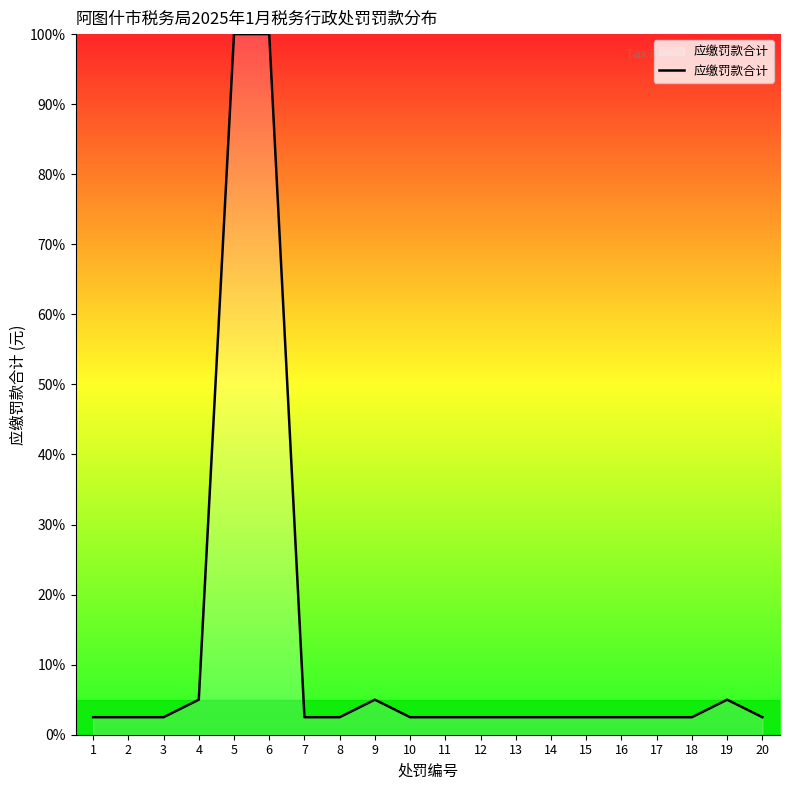

What is the difference between the maximum and minimum values?

97.5